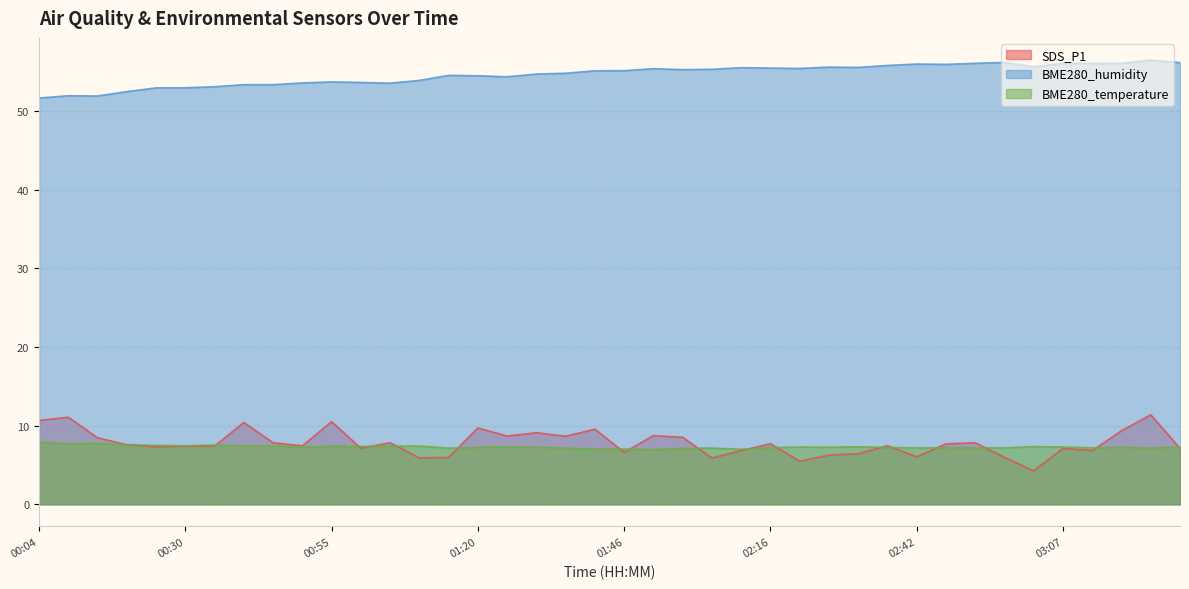

How many data points in SDS_P1 are above 7?

28